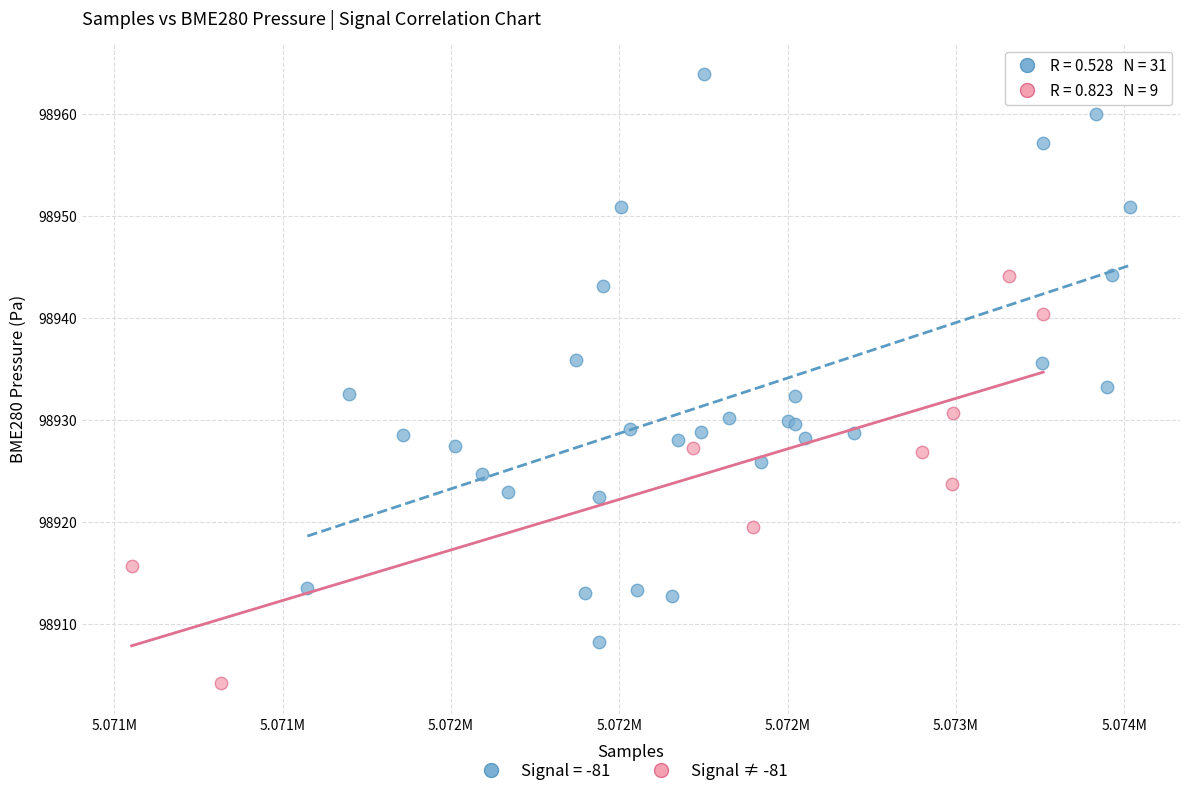

Which series has the largest Y range (max minus min)?

Signal = -81